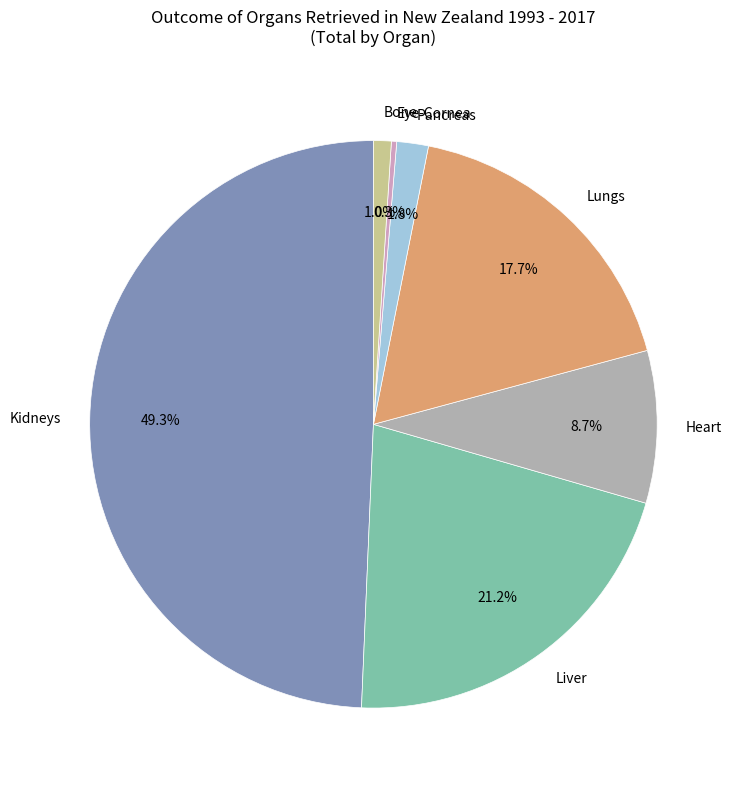

What is the largest slice in the pie chart?

Kidneys